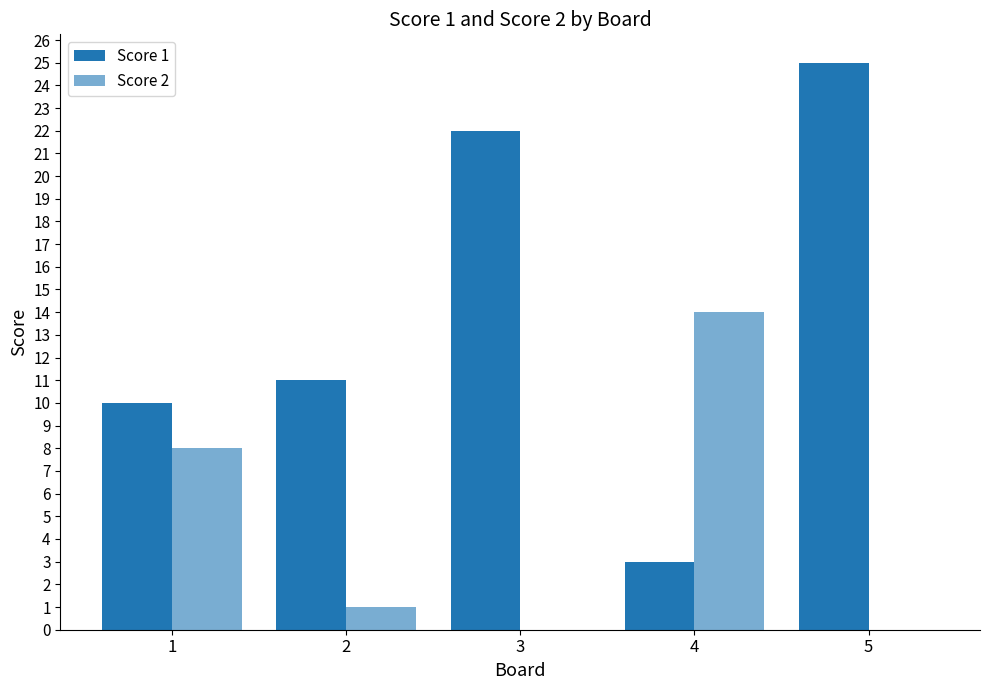

What is the difference between the Score 1 values at 5 and 4?

22